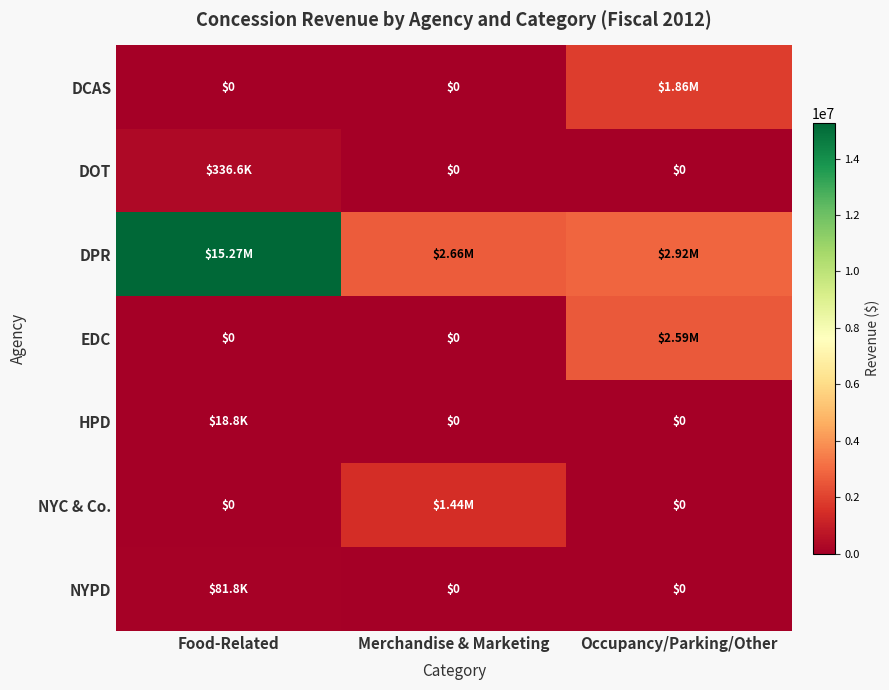

How many HPD values are between 0 and 18750?

3